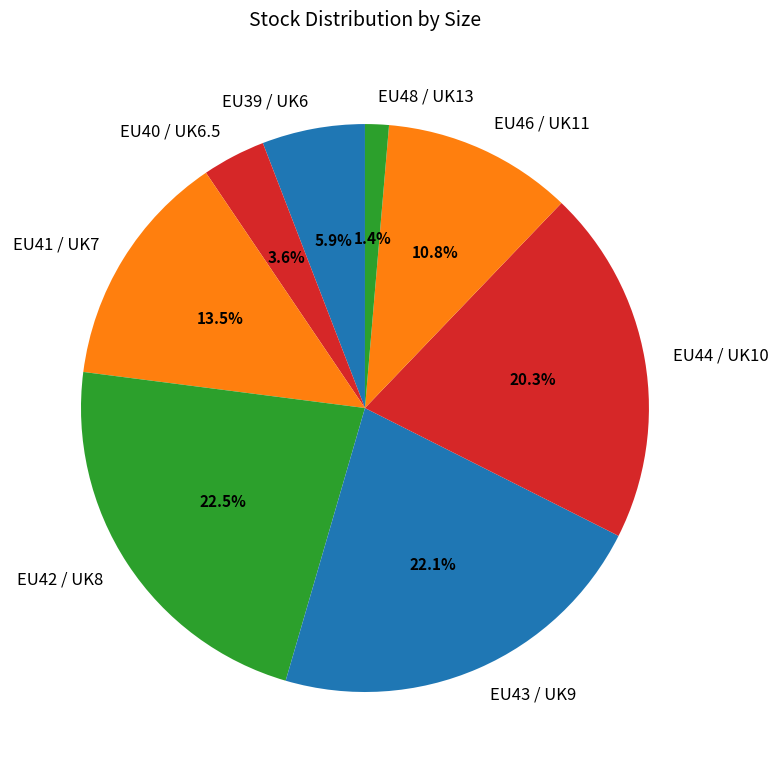

Which category has the smallest portion of the pie?

EU48 / UK13